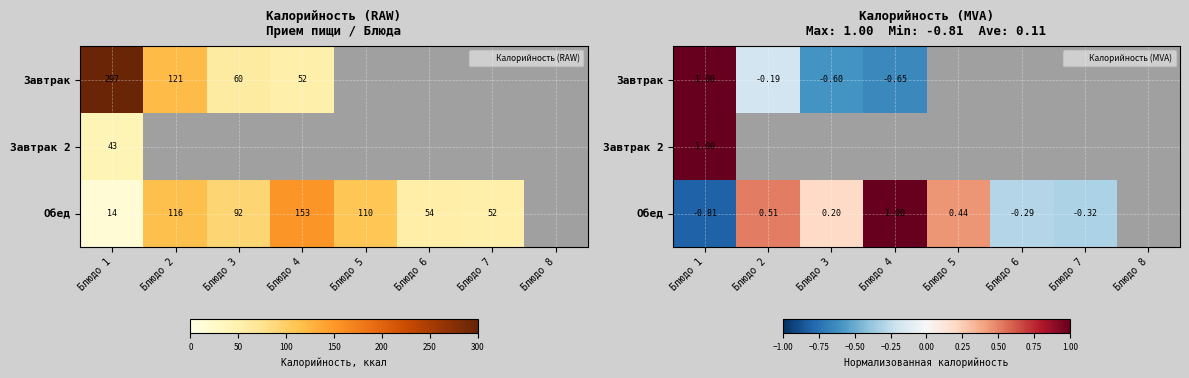

Is it true that Завтрак equals -0.2 at Блюдо 2?

True